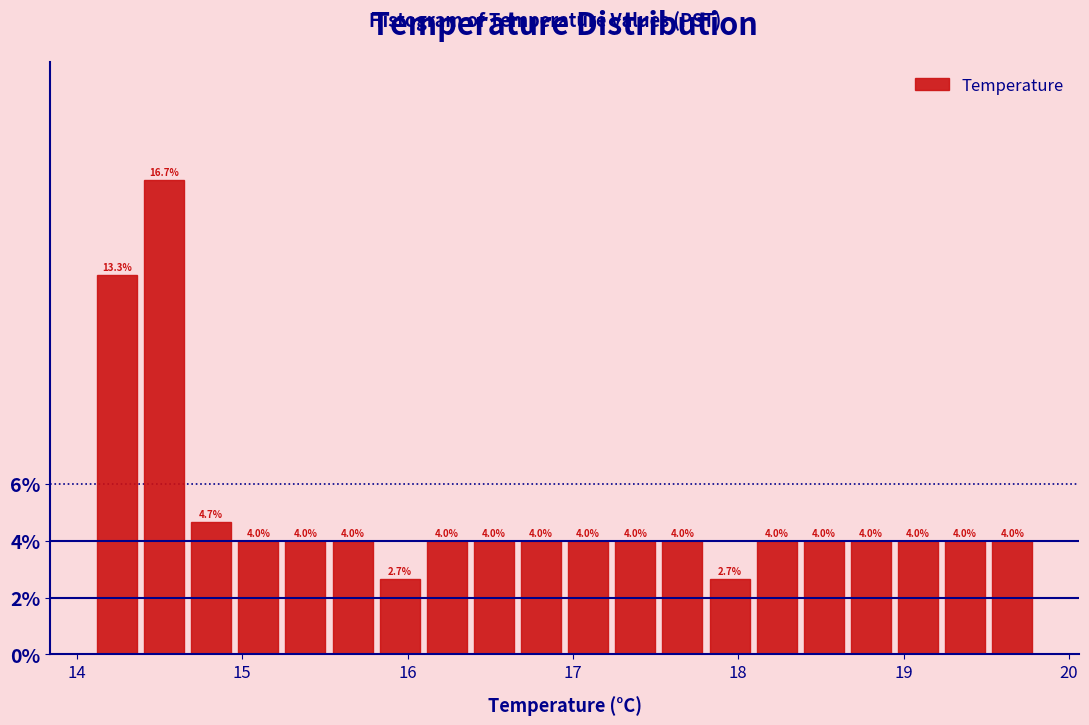

Around what value on the x-axis is the tallest bar? Give the approximate position of its centre, as read against the axis.

14.5